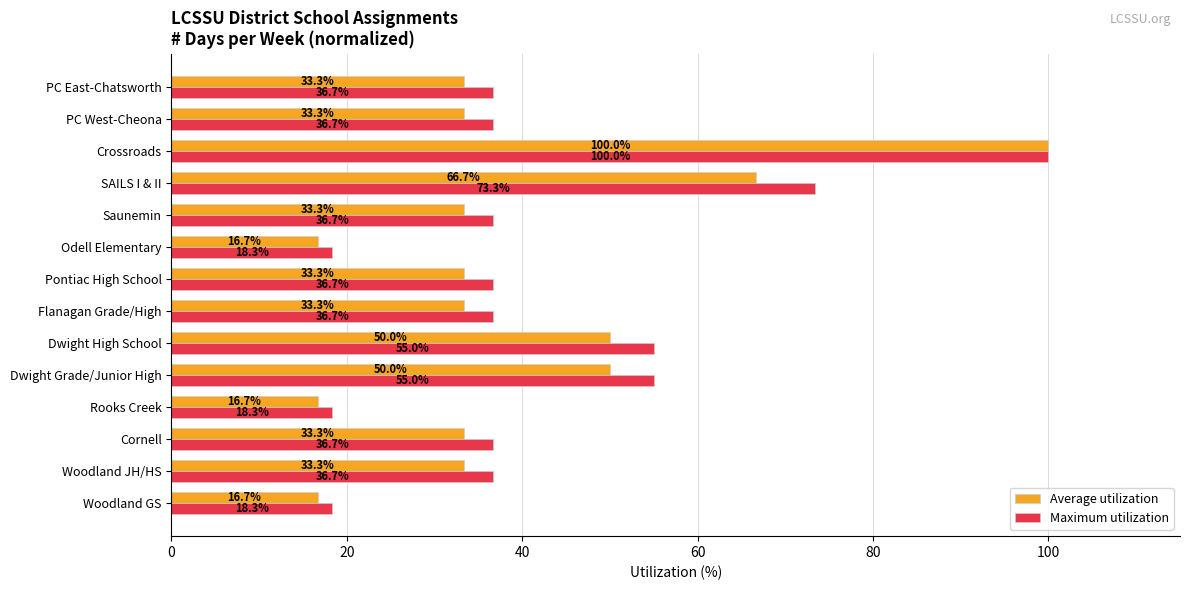

How many values in the Maximum utilization series are below 36?

3